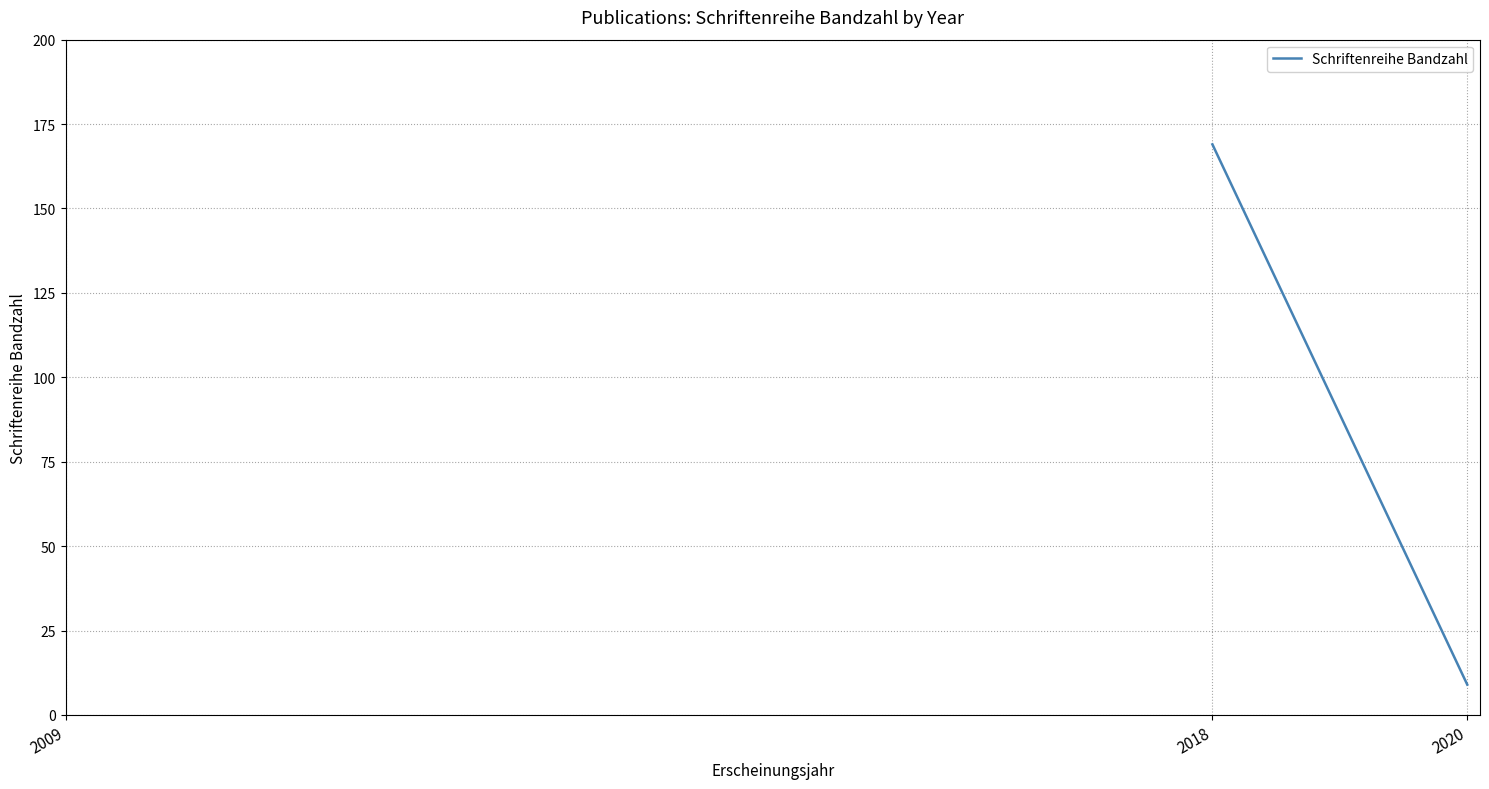

What is the smallest value displayed?

9.0